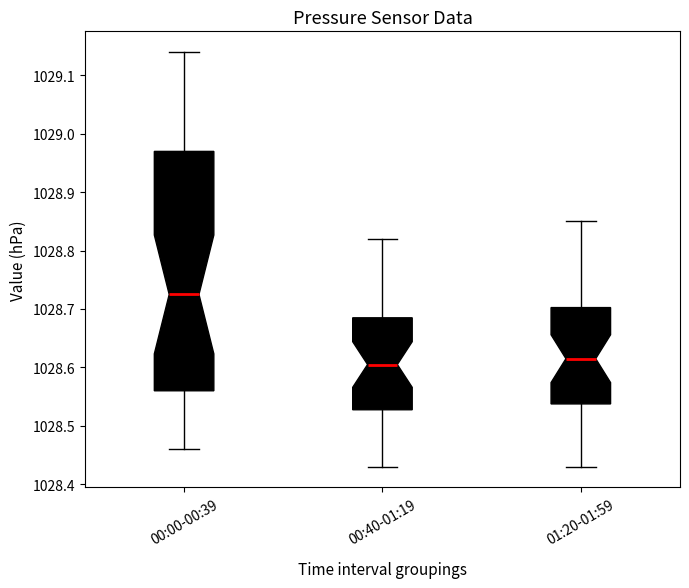

Which box is the tallest, from its lower edge to its upper edge?

00:00-00:39